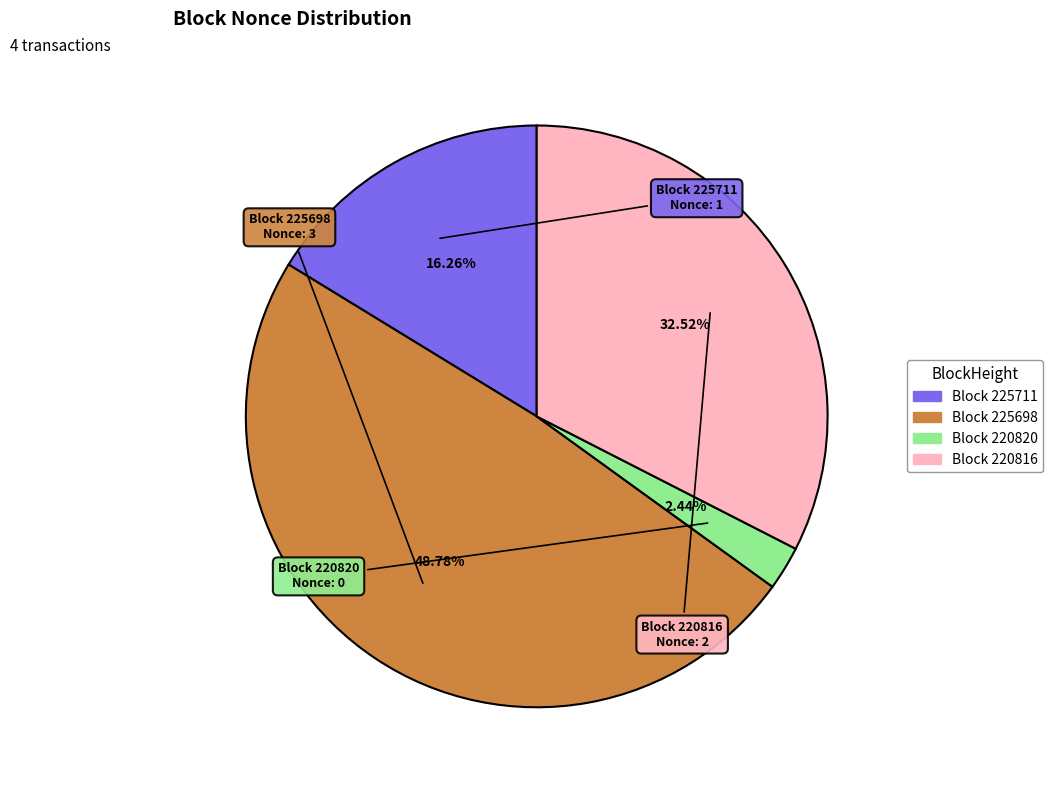

Is there a majority slice in this chart?

No